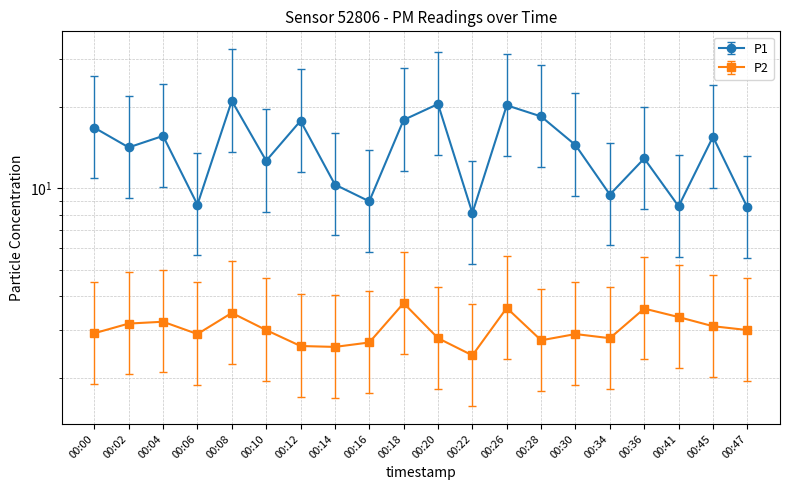

What is the value of the P1 point at the 17th from the left?

8.4